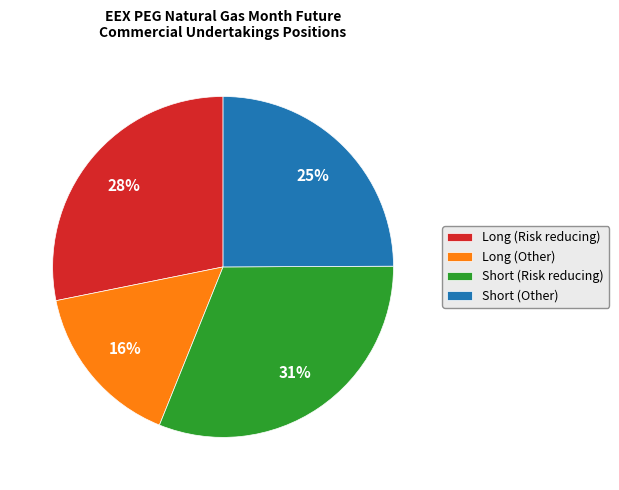

To the nearest percent, what percentage of the pie is Short (Other)?

25%